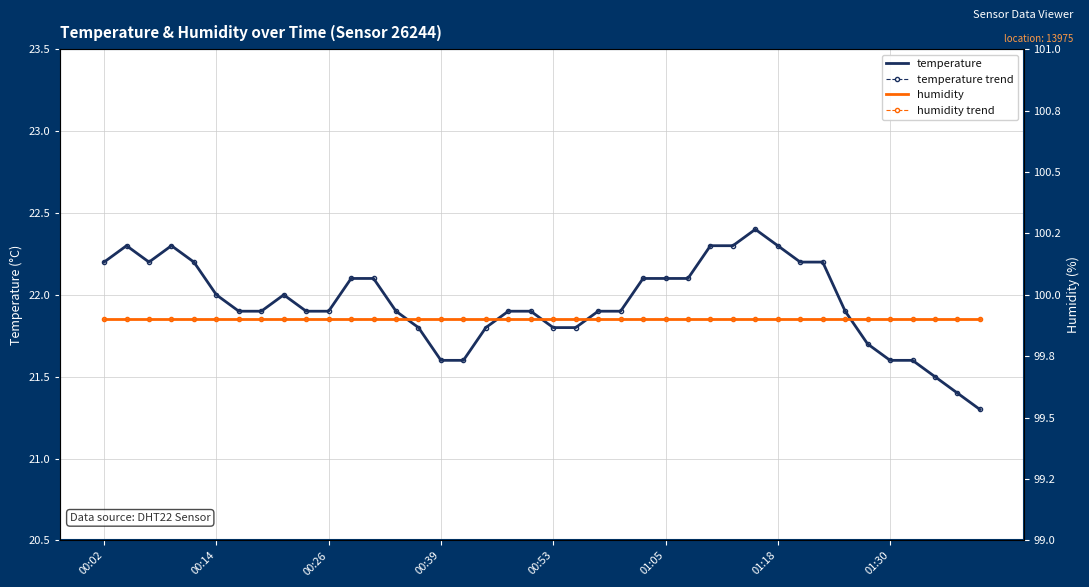

True or false: humidity trend and temperature cross at least once.

False